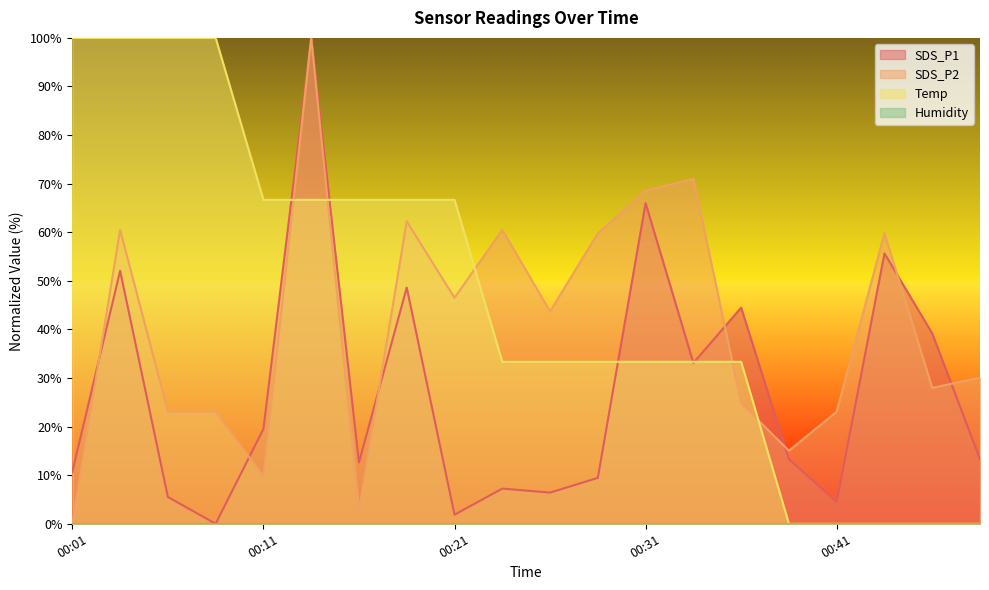

Which series changed the most between 00:26 and 00:33?

SDS_P2